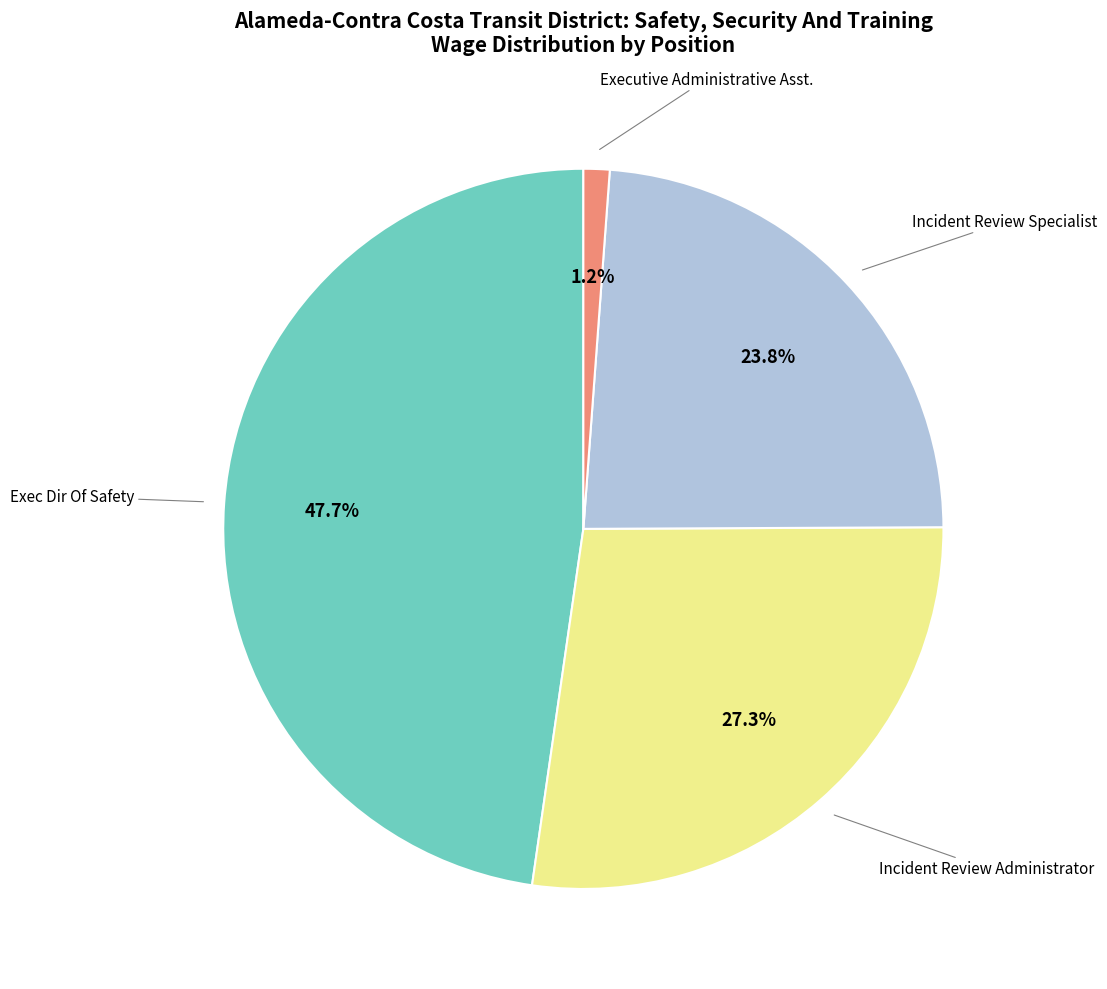

Does any single category account for the majority?

No